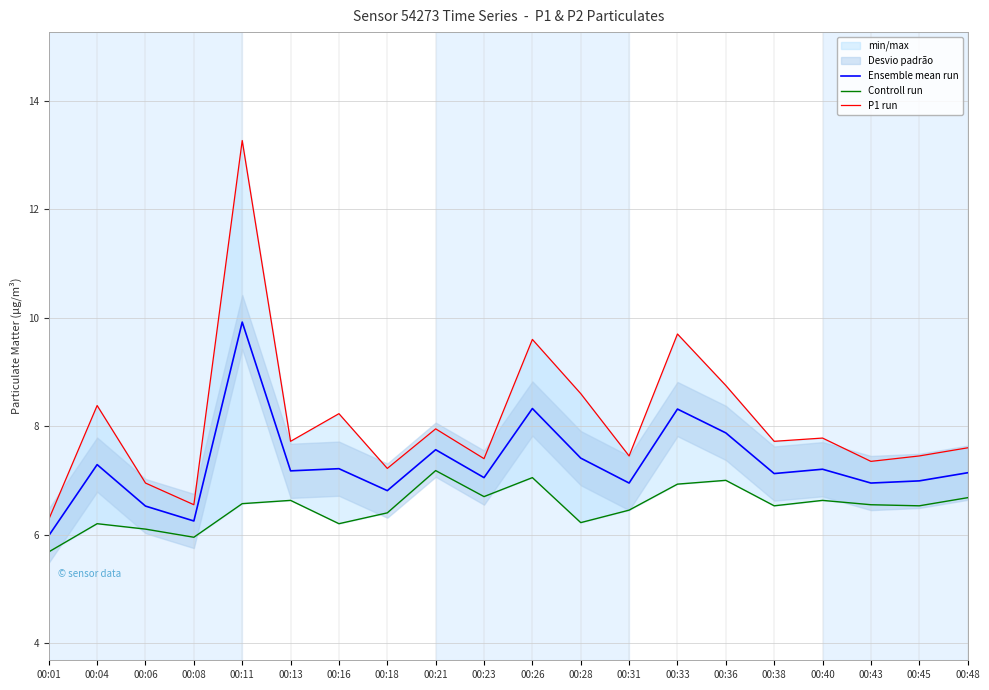

The value of Ensemble mean run at 00:01 is 6.0. True or false?

True